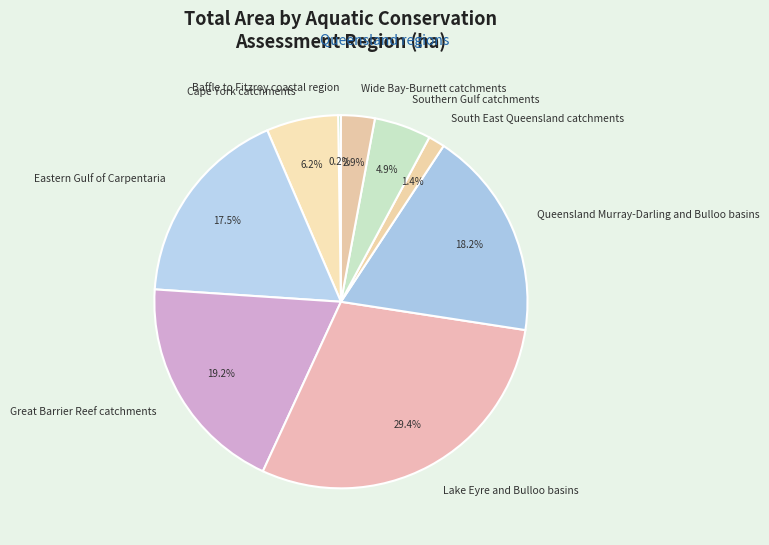

Which has a higher value, Great Barrier Reef catchments or Lake Eyre and Bulloo basins?

Lake Eyre and Bulloo basins